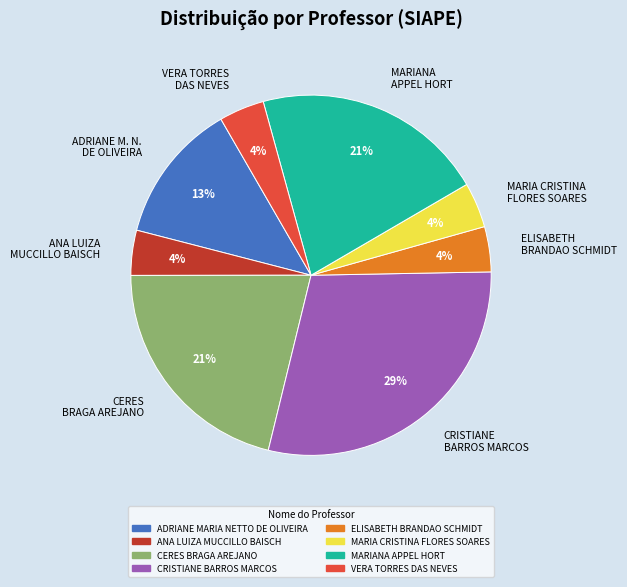

To the nearest percent, what is the difference between the largest and smallest slice percentages?

25%